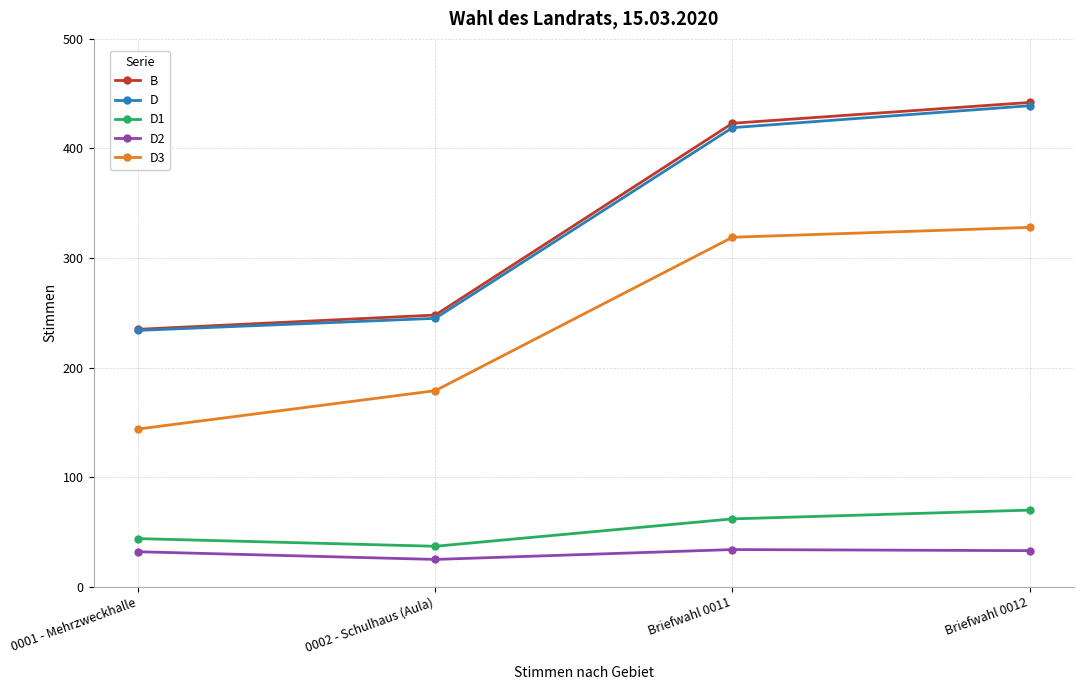

True or false: B has more than 2 interior local peaks.

False